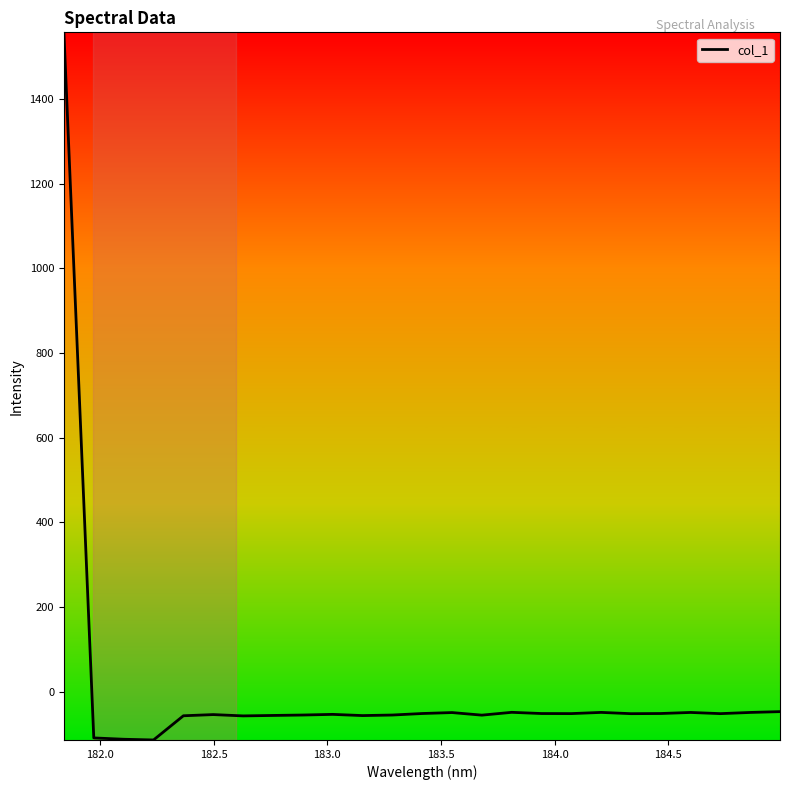

What is the minimum value shown in the chart?

-114.5